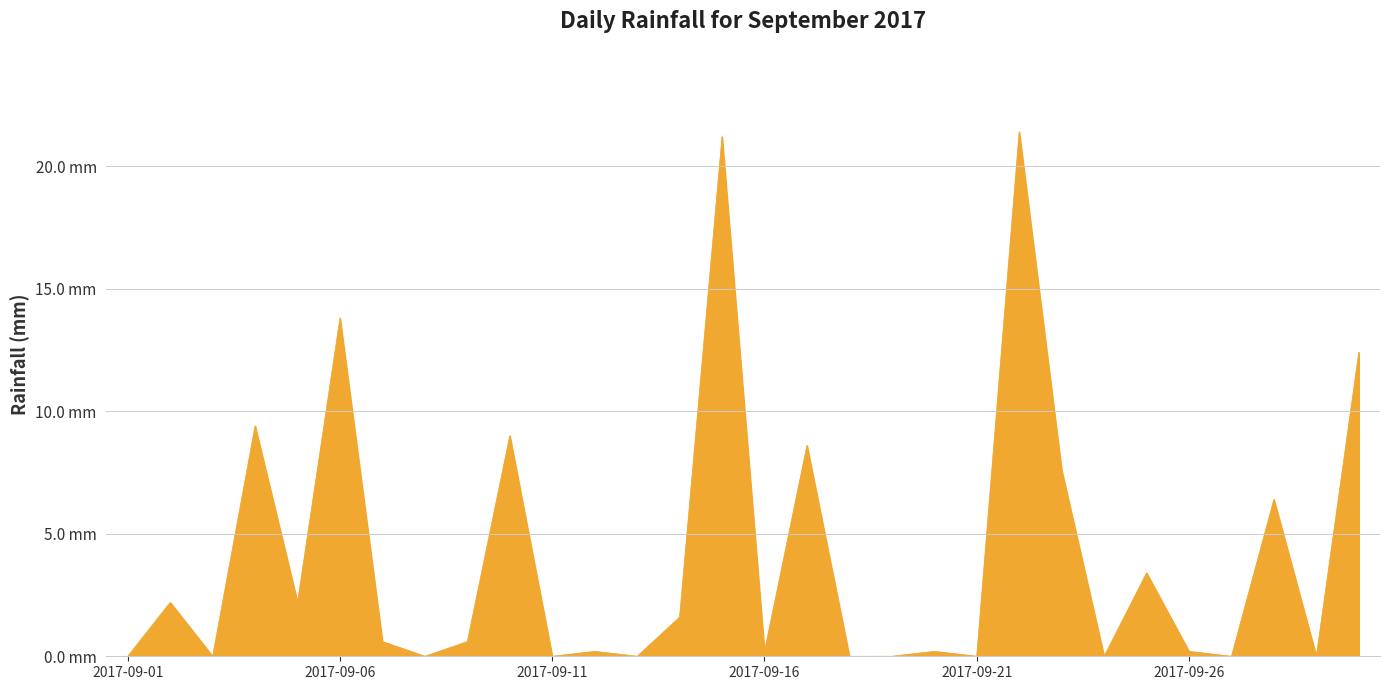

Reading left to right, extract all data points from this chart.

2017-09-01=0.0	2017-09-02=2.2	2017-09-03=0.0	2017-09-04=9.4	2017-09-05=2.2	2017-09-06=13.8	2017-09-07=0.6	2017-09-08=0.0	2017-09-09=0.6	2017-09-10=9.0	2017-09-11=0.0	2017-09-12=0.2	2017-09-13=0.0	2017-09-14=1.6	2017-09-15=21.2	2017-09-16=0.2	2017-09-17=8.6	2017-09-18=0.0	2017-09-19=0.0	2017-09-20=0.2	2017-09-21=0.0	2017-09-22=21.4	2017-09-23=7.6	2017-09-24=0.0	2017-09-25=3.4	2017-09-26=0.2	2017-09-27=0.0	2017-09-28=6.4	2017-09-29=0.0	2017-09-30=12.4